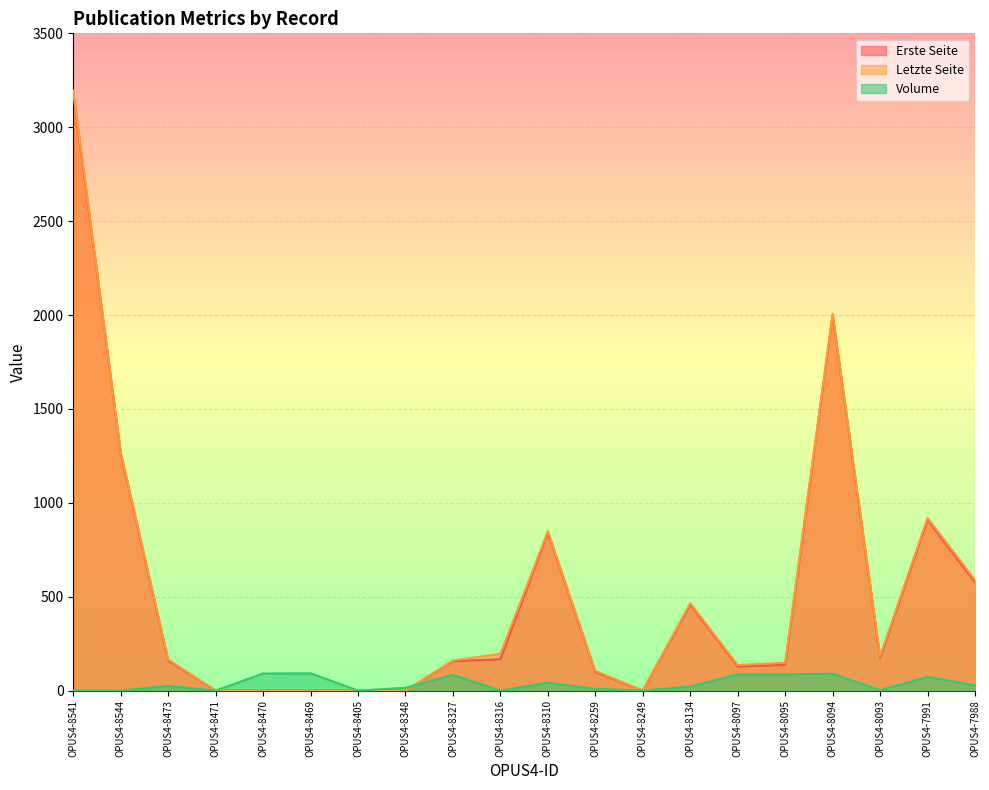

What is the maximum value shown in the chart?

3195